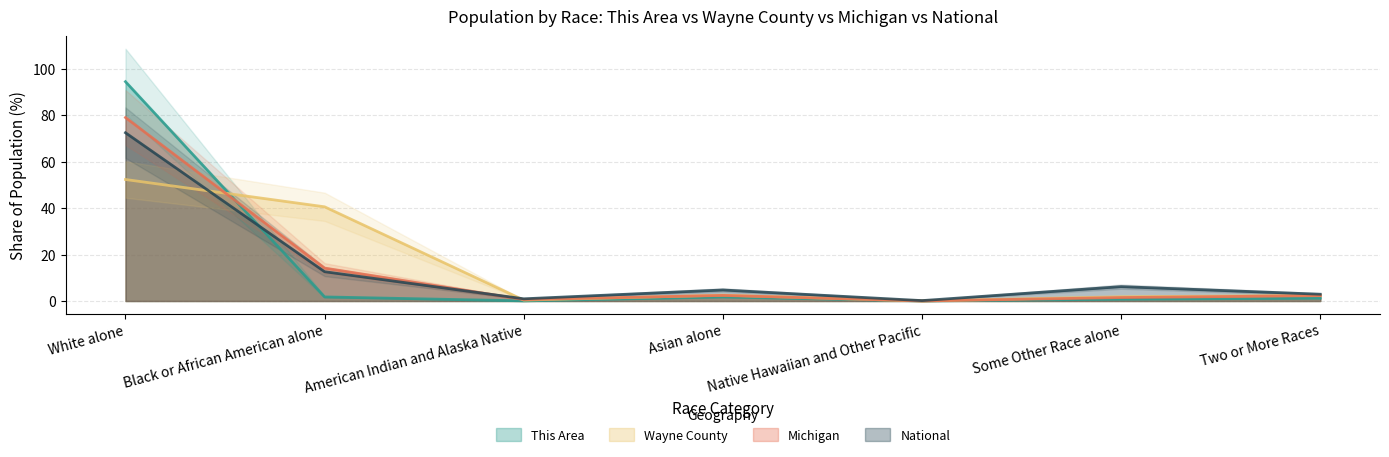

Which series has the largest total across all categories?

This Area